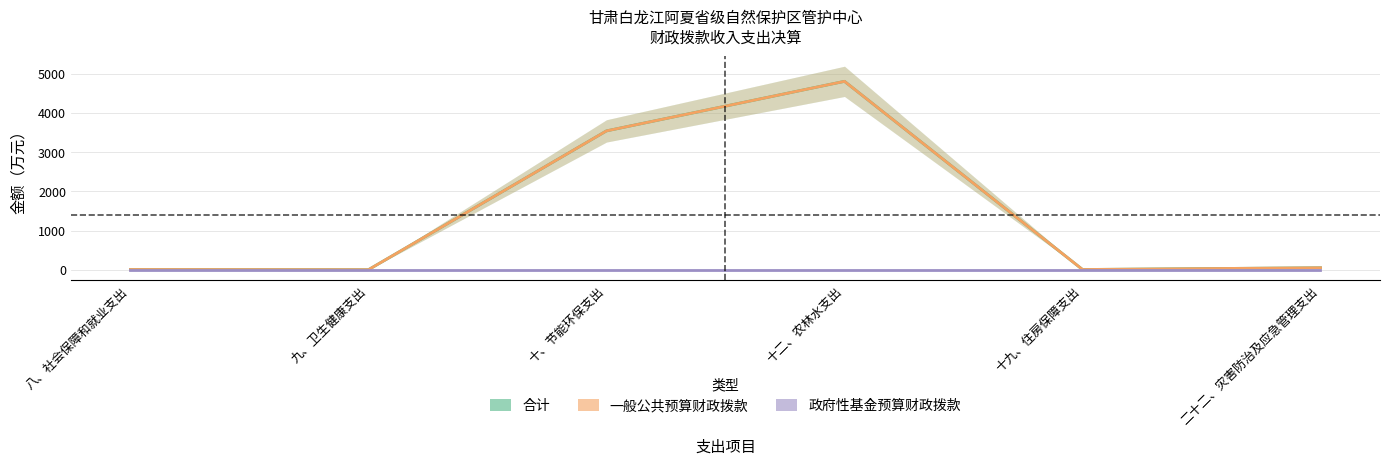

True or false: 合计 and 政府性基金预算财政拨款 intersect in this chart.

False